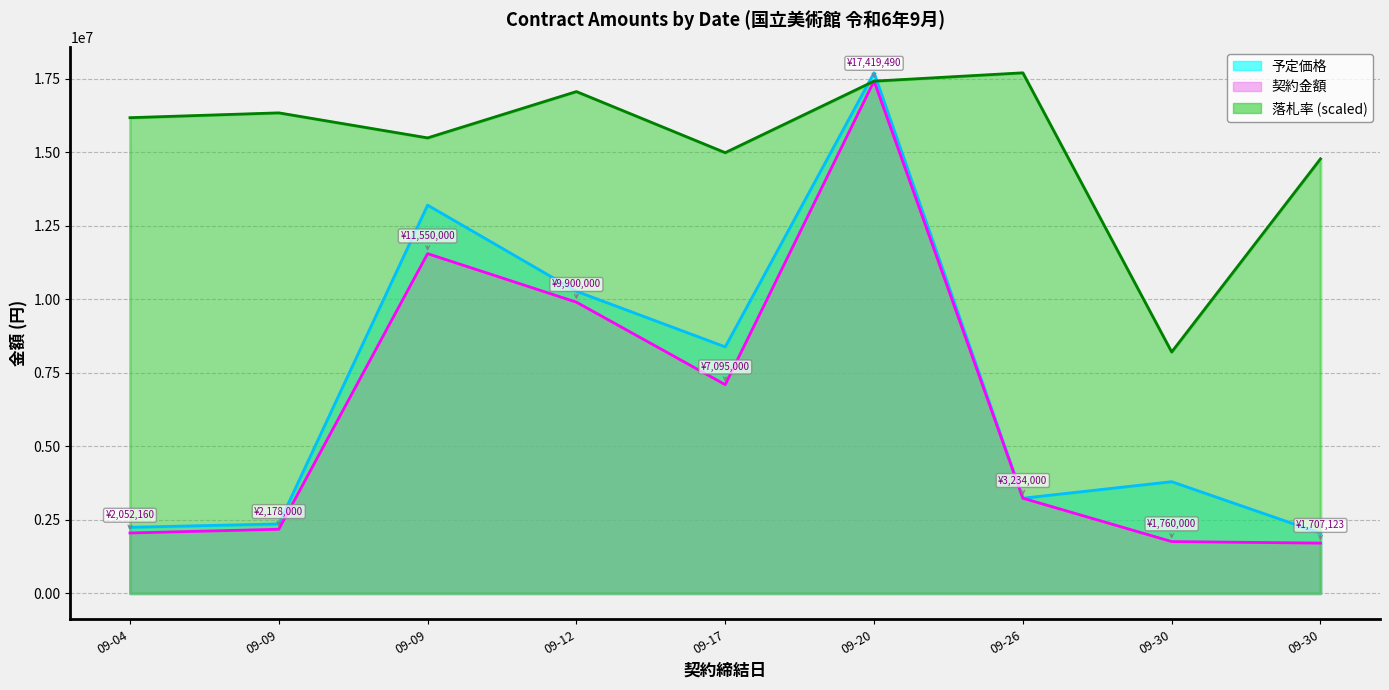

List the series in order of their peak value, lowest first.

契約金額, 予定価格, 落札率